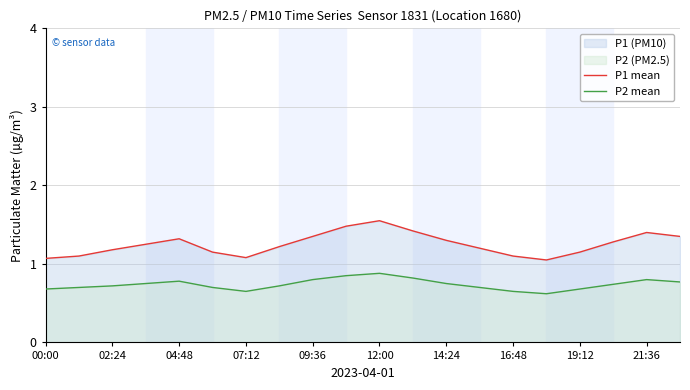

Which series has the widest spread of values?

P1 mean